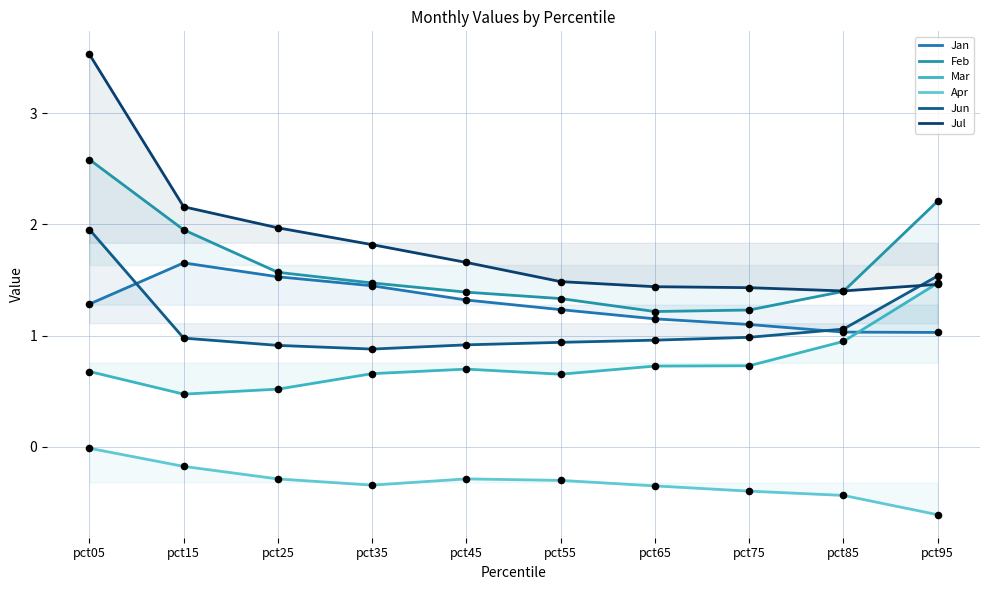

At how many categories does at least one series exceed 0?

10